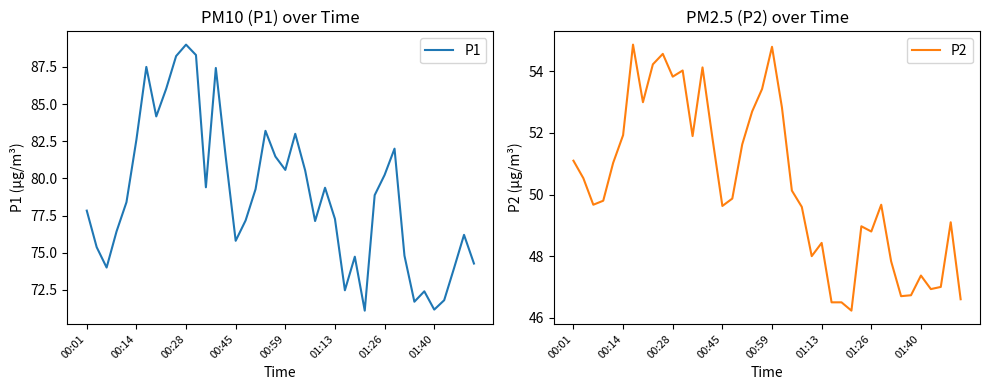

True or false: P2 and P1 cross at least once.

False